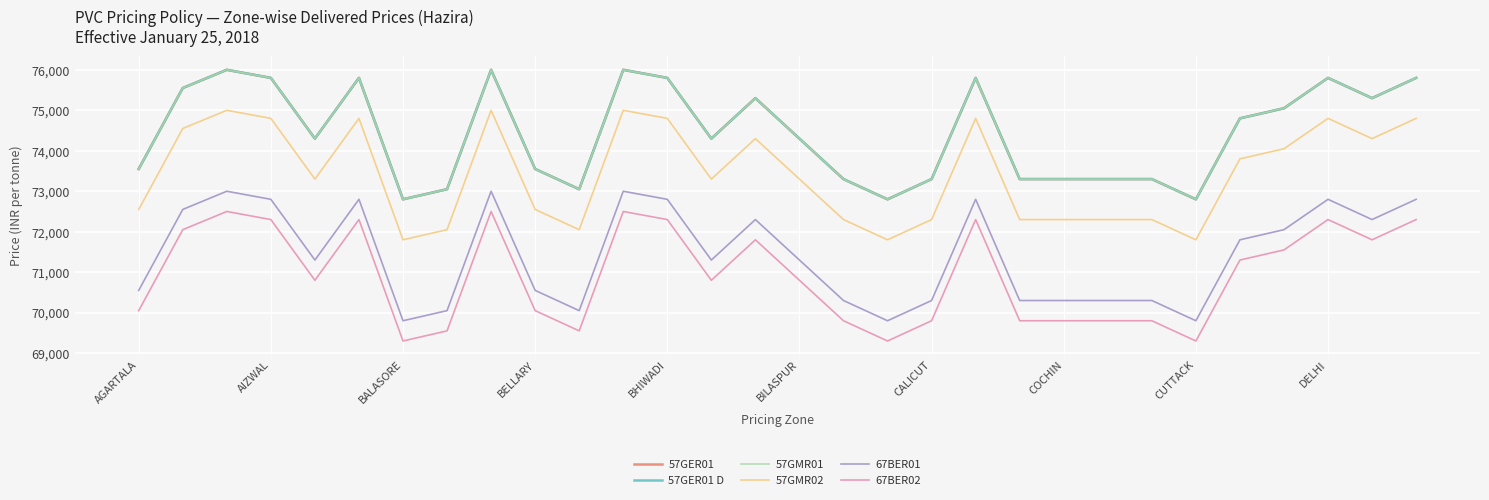

How many lines are shown in the chart?

6